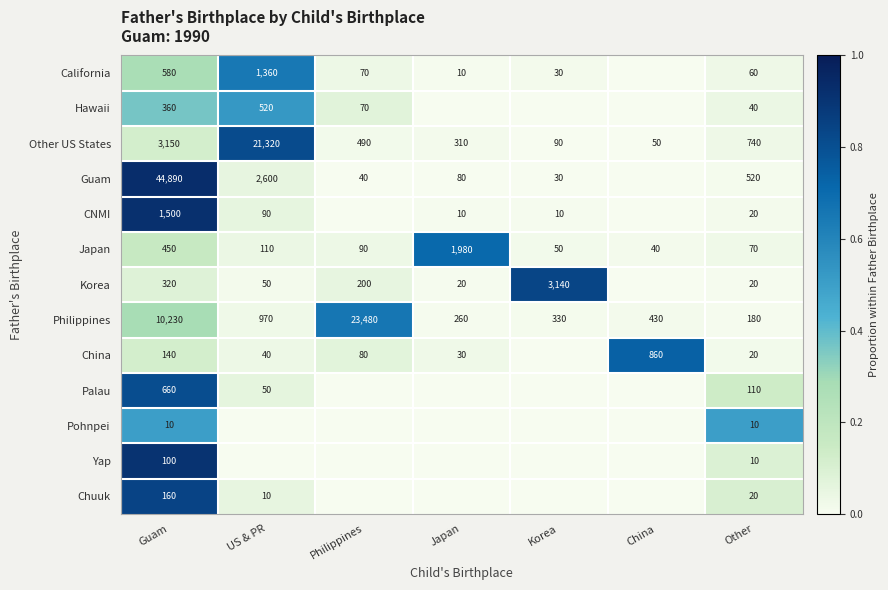

How many data points in Other US States are less than 490?

3